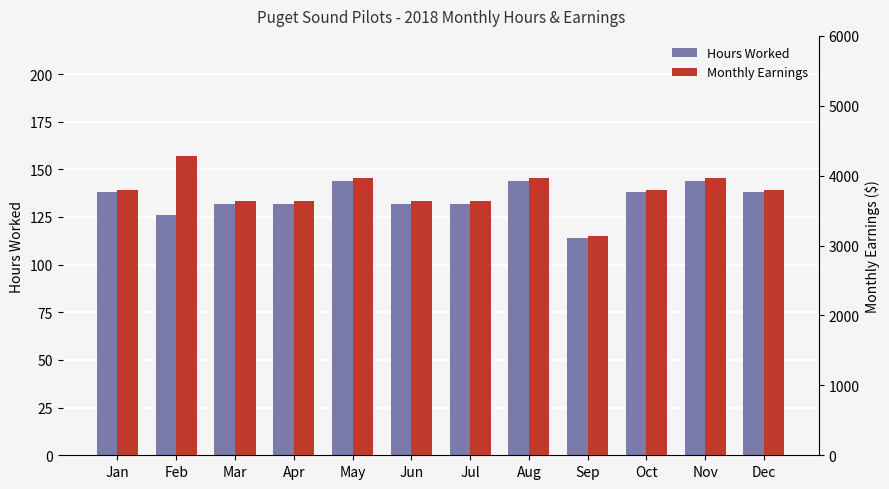

What is the total value across all series at Feb?

4404.5